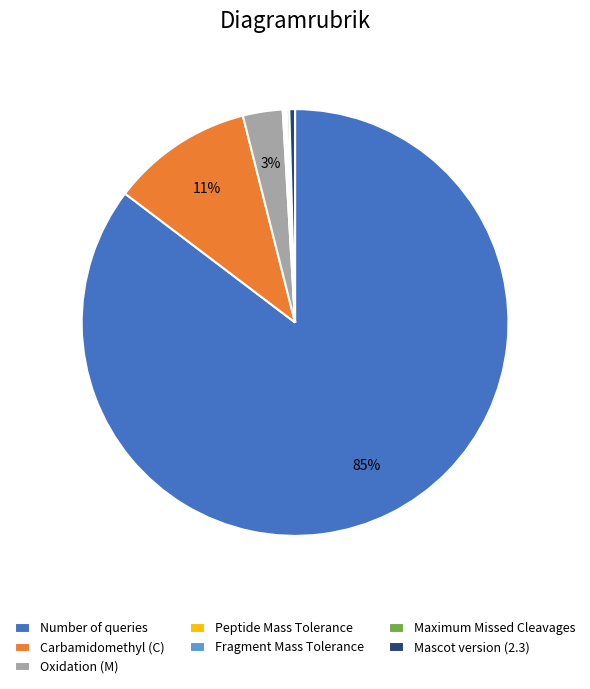

What is the largest slice in the pie chart?

Number of queries